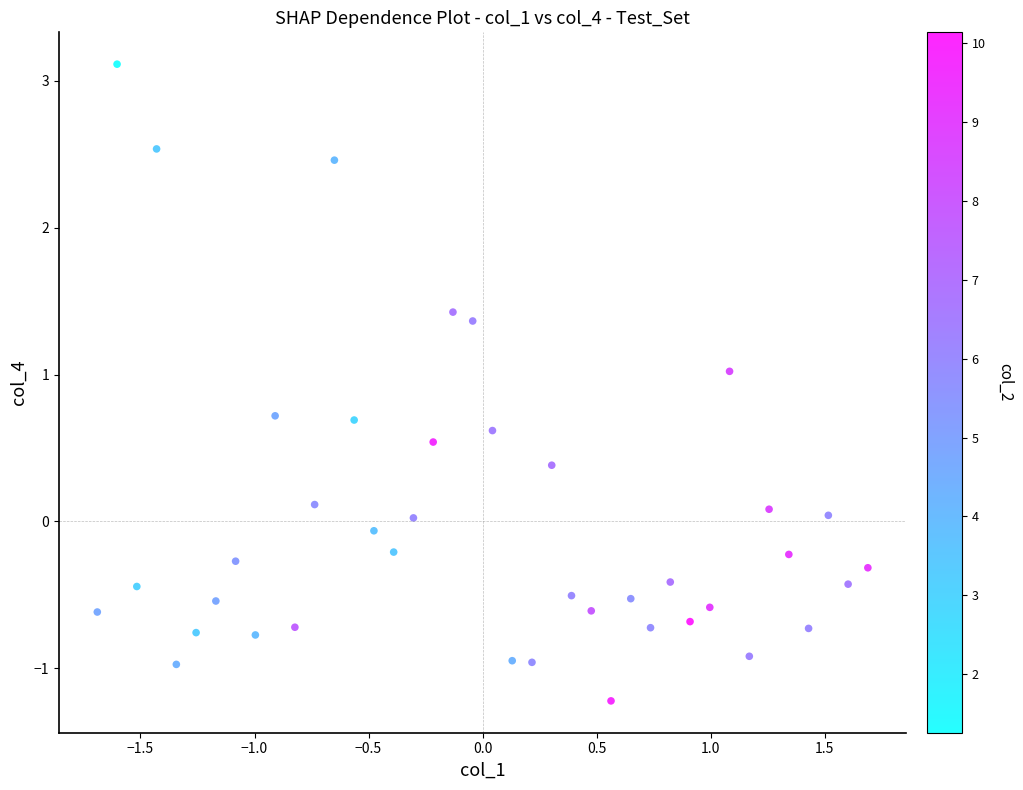

What is the range of Y values (max minus min)?

4.3